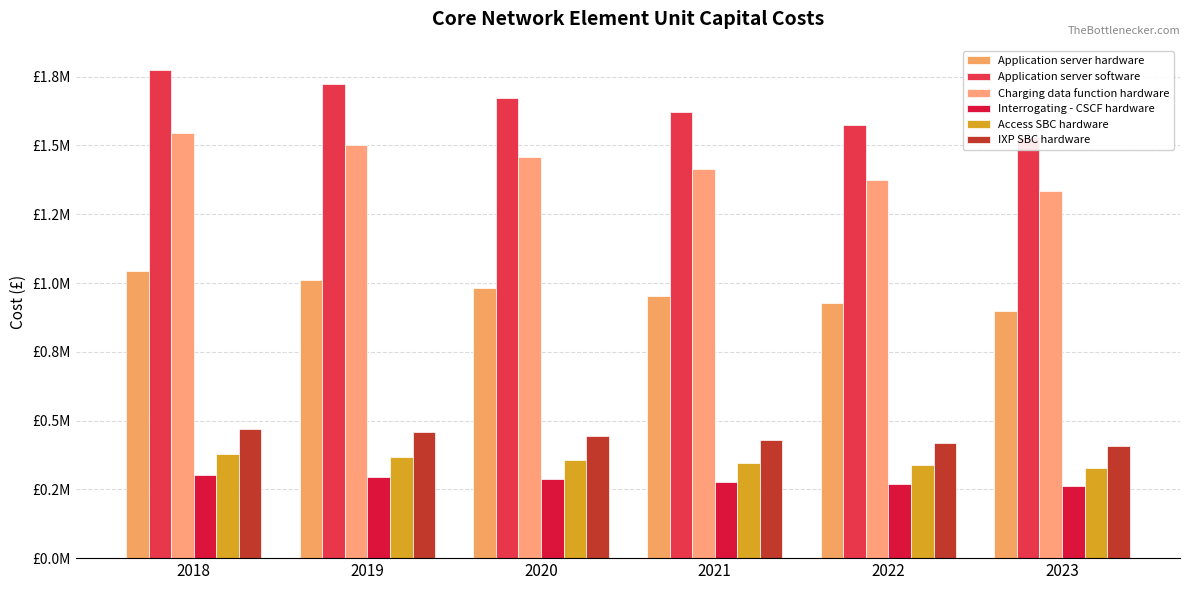

Where does the Charging data function hardware series first go above 1457607?

2018